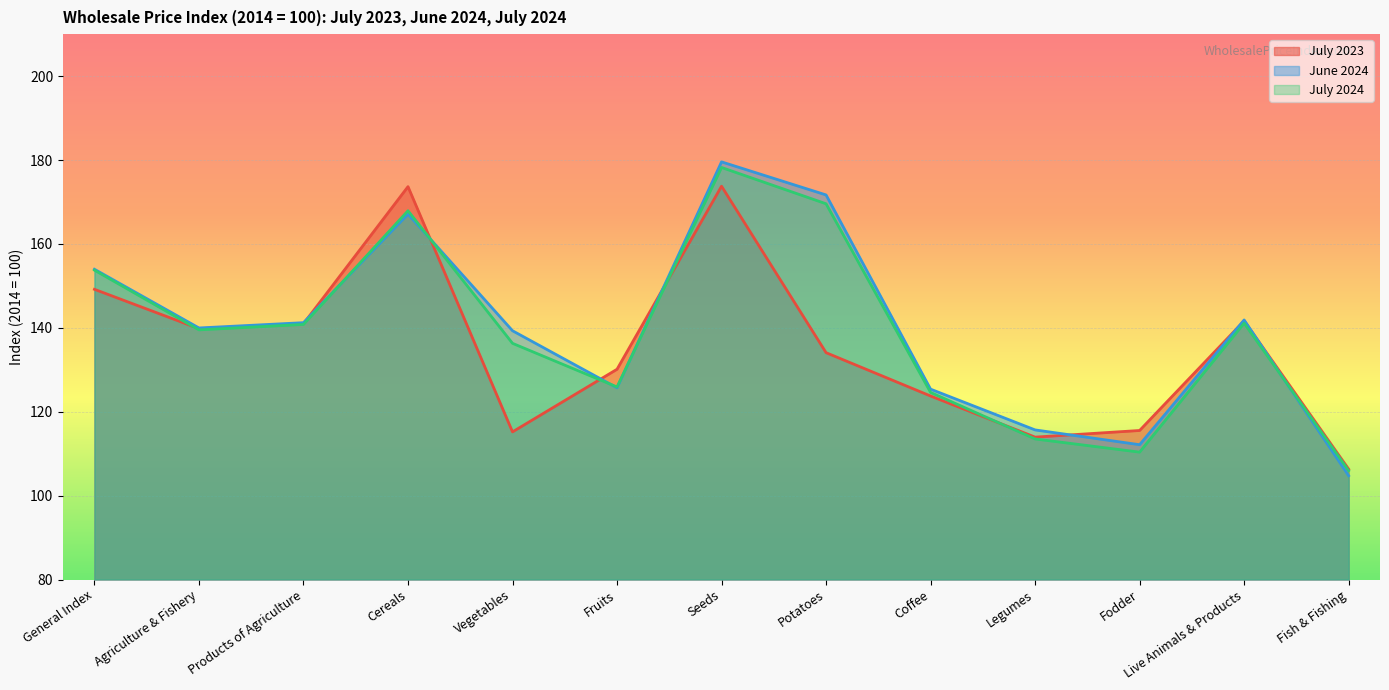

Where is the first local minimum for July 2024?

Agriculture & Fishery